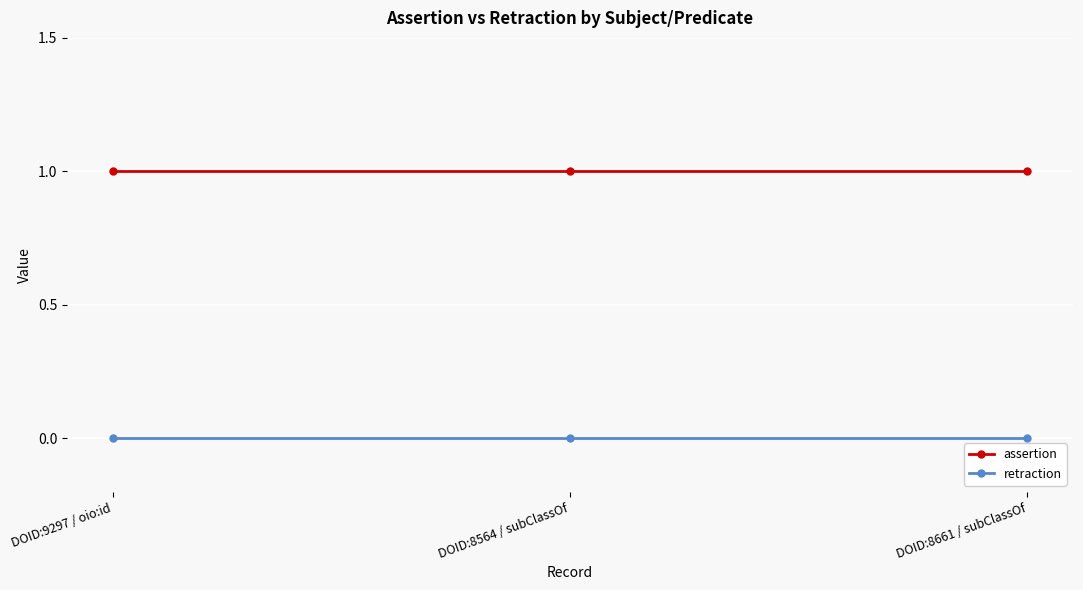

Reading left to right, list all the values displayed in this chart.

assertion: DOID:9297 / oio:id=1	DOID:8564 / subClassOf=1	DOID:8661 / subClassOf=1
retraction: DOID:9297 / oio:id=0	DOID:8564 / subClassOf=0	DOID:8661 / subClassOf=0